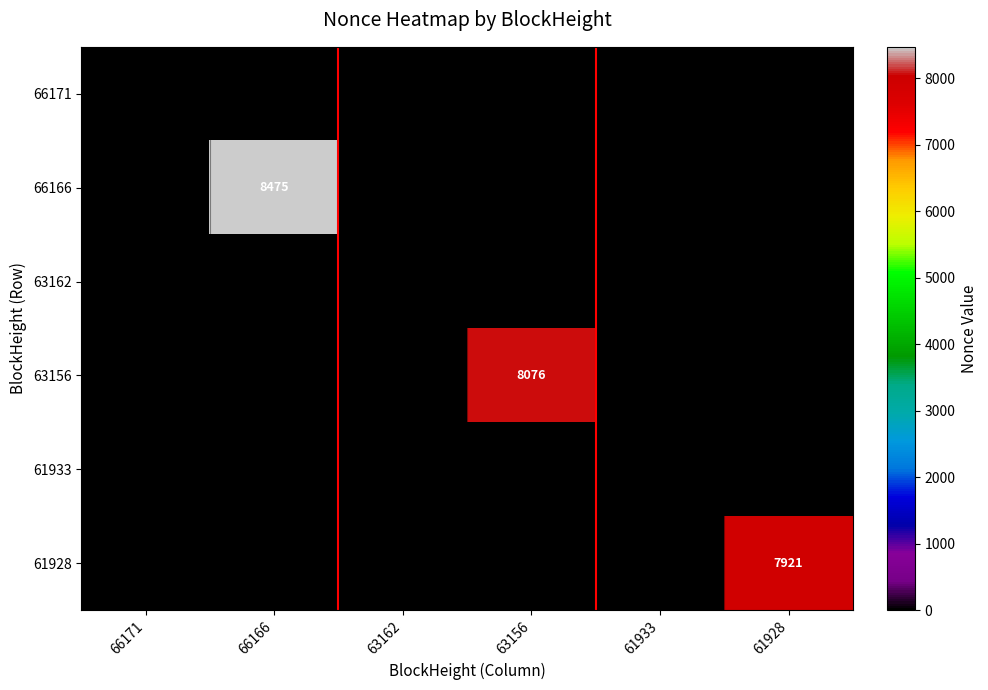

What is the sum of all 63162 values?

1